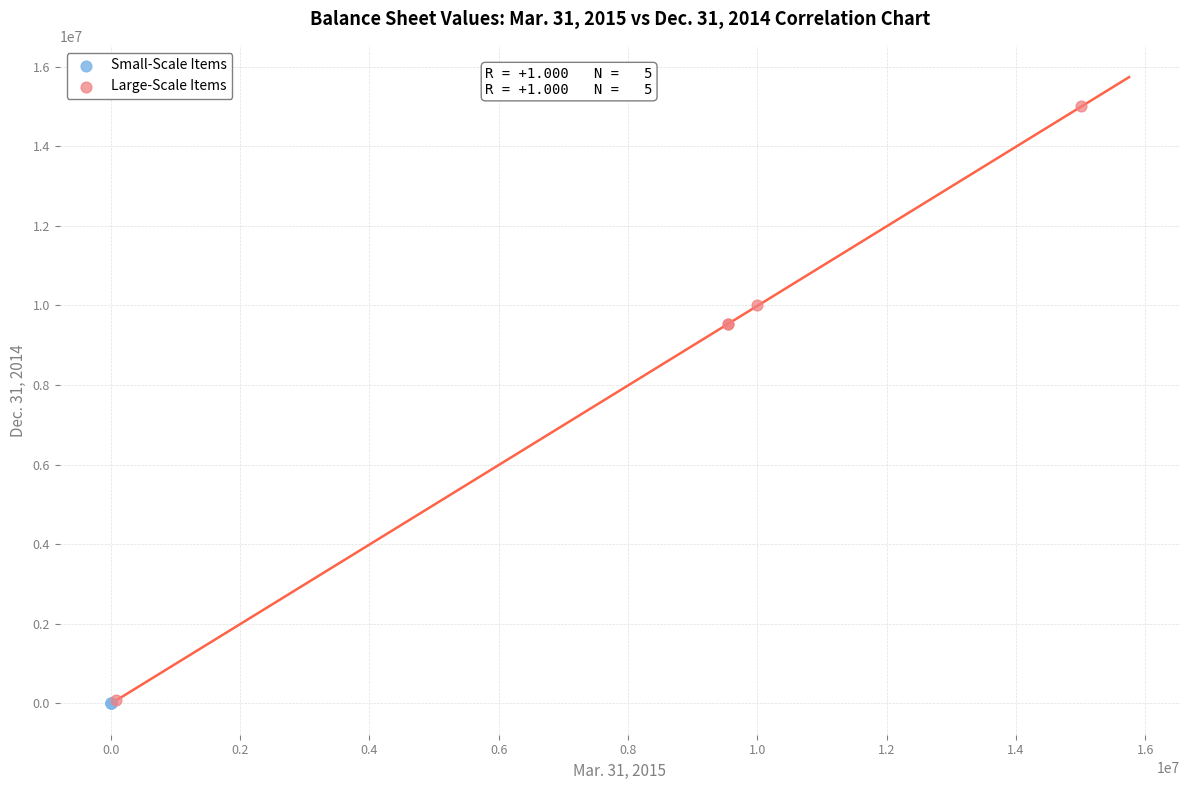

Which series contains the highest Y value?

Large-Scale Items